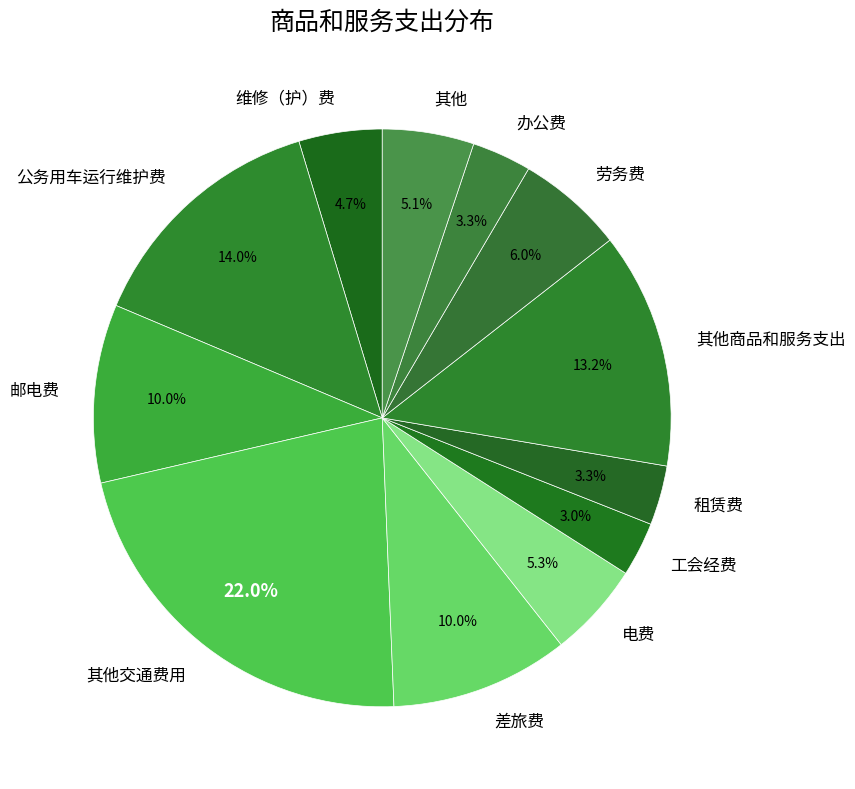

How many segments does this pie chart have?

12